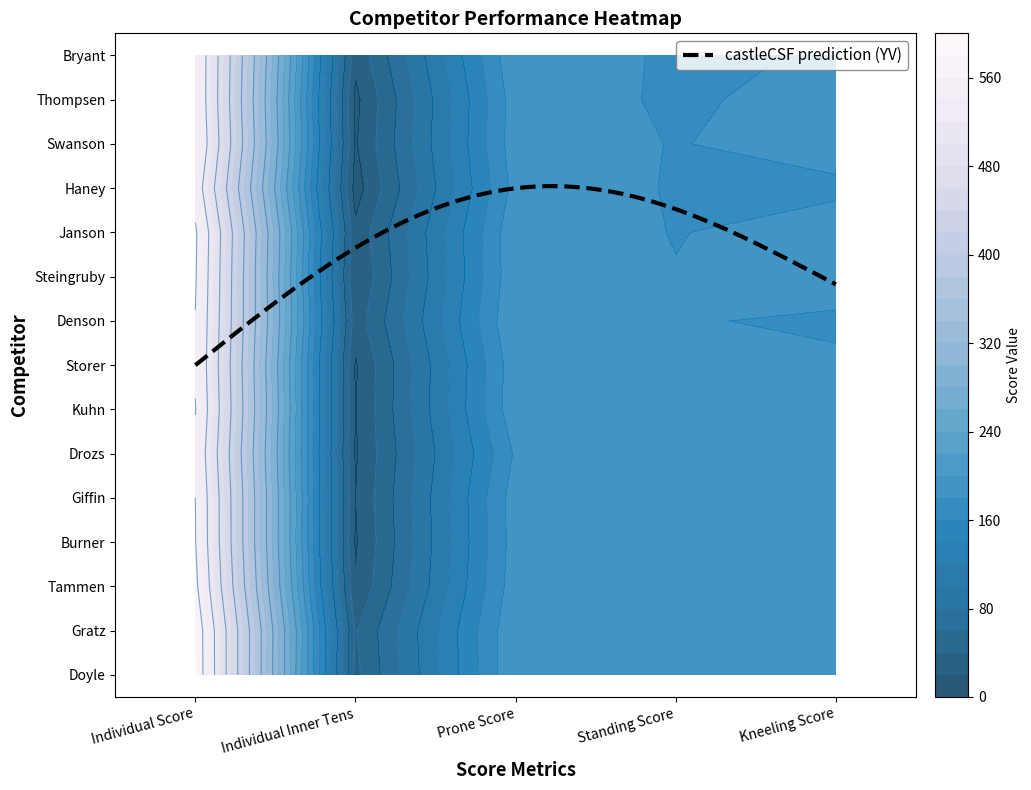

True or false: Steingruby has a value of 29 at Individual Inner Tens.

False